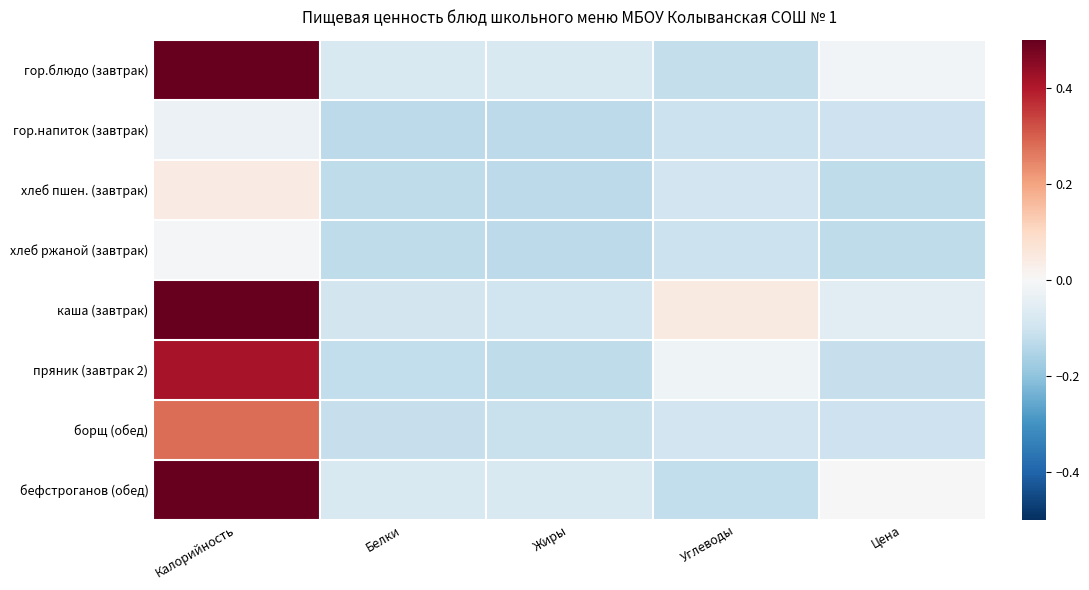

At Калорийность, list the series in order from largest to smallest.

гор.блюдо (завтрак), каша (завтрак), бефстроганов (обед), пряник (завтрак 2), борщ (обед), хлеб пшен. (завтрак), хлеб ржаной (завтрак), гор.напиток (завтрак)